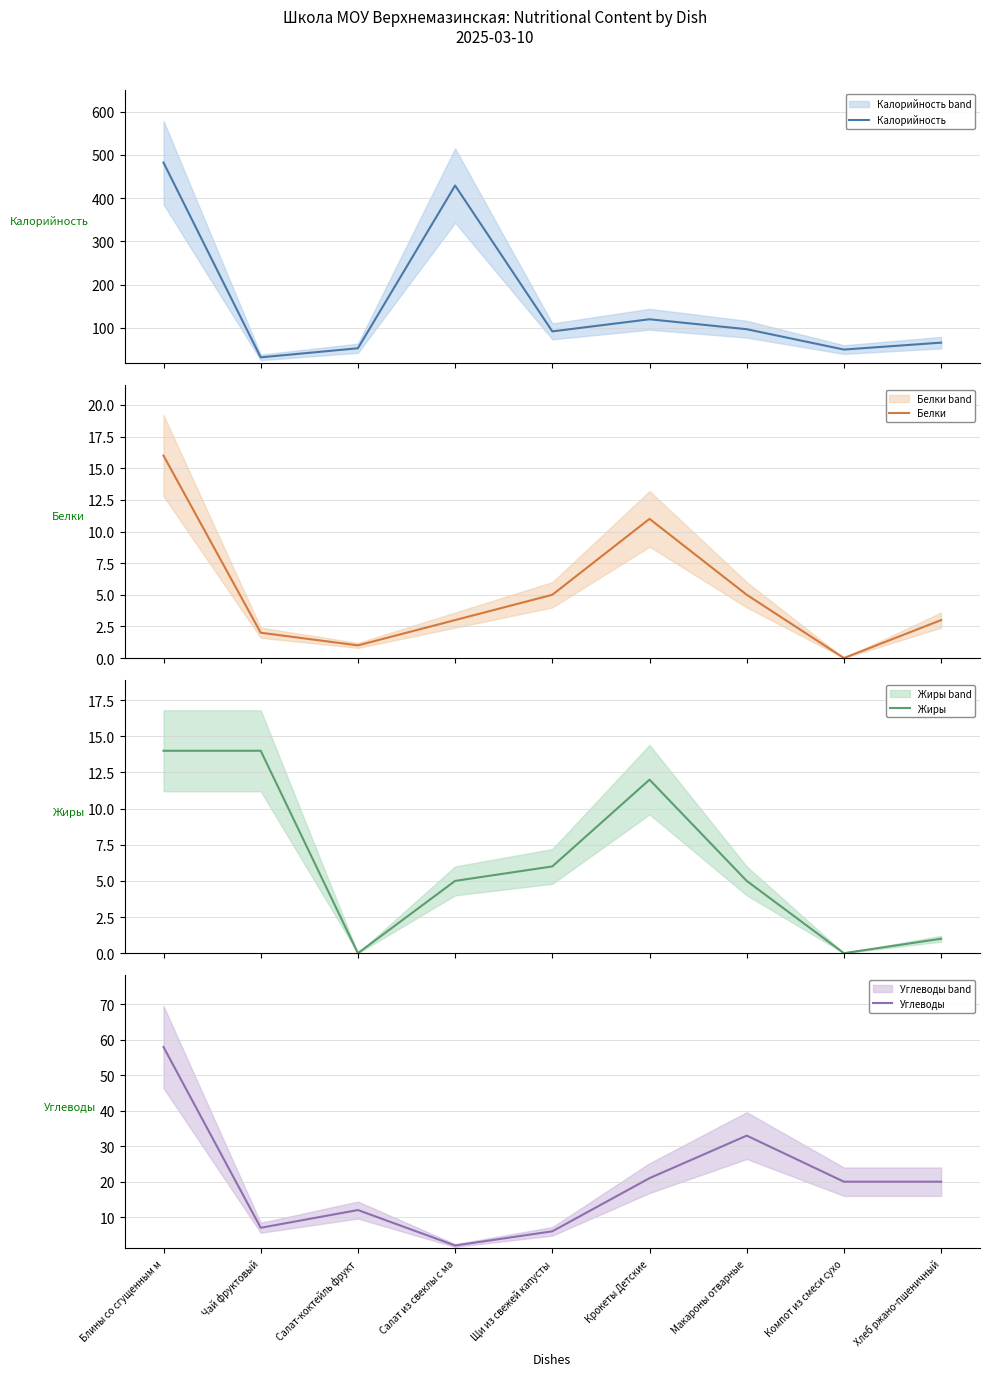

What is the sum of the Жиры values at Крокеты Детские and Компот из смеси сухо?

12